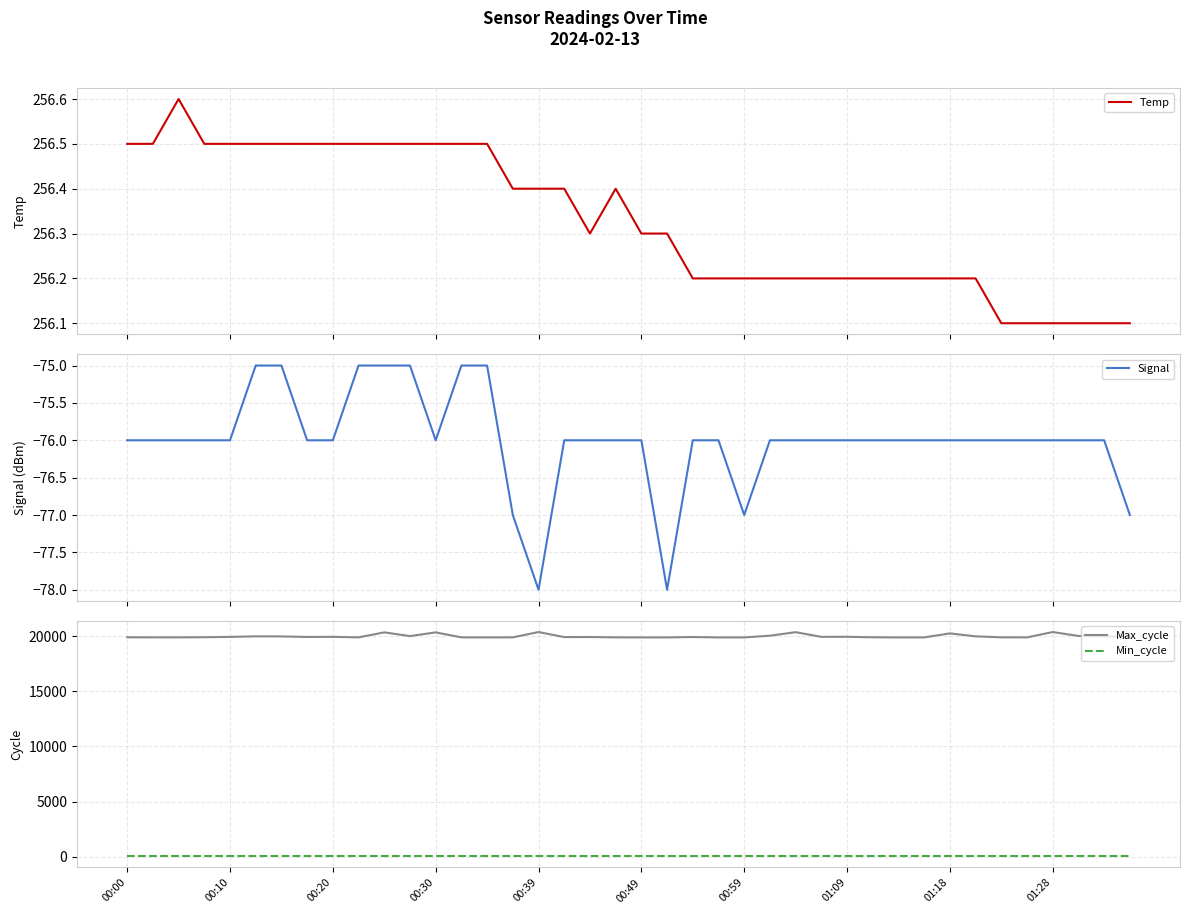

Is it true that Max_cycle equals 32236.7 at 14?

False